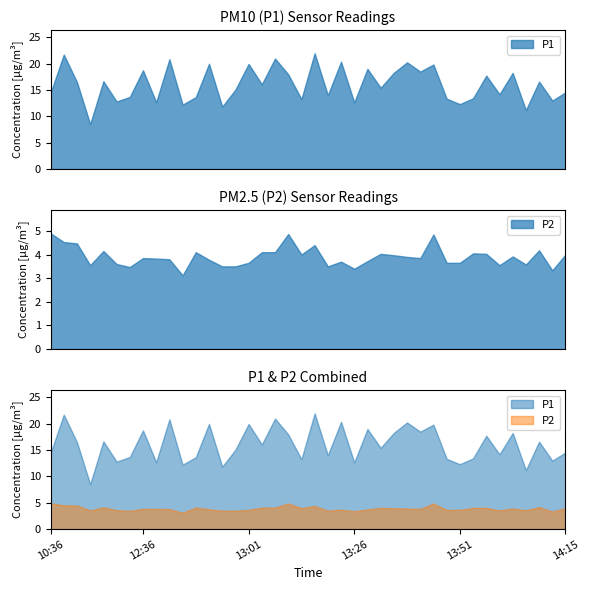

Which series has the largest range (max minus min)?

P1